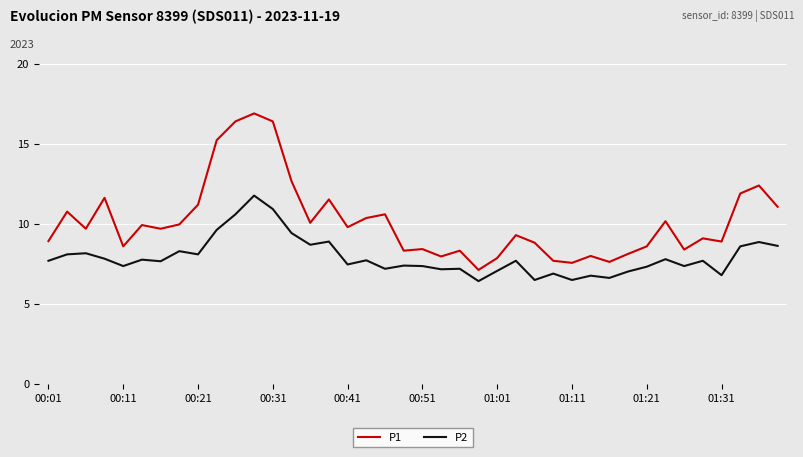

Which series has the largest total across all categories?

P1